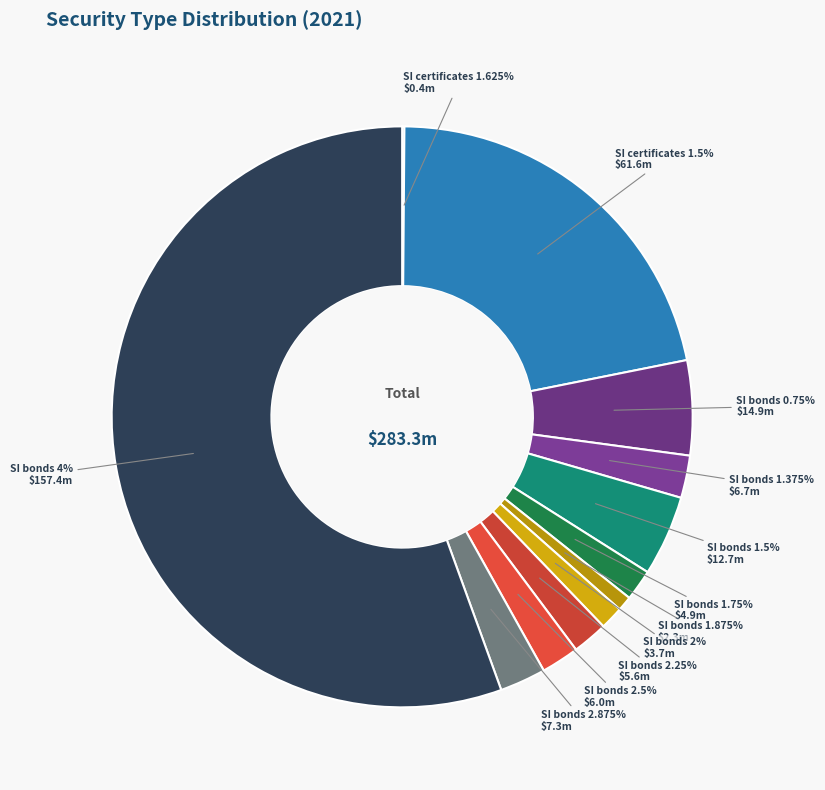

What is the smallest slice in the pie chart?

SI certificates 1.625%